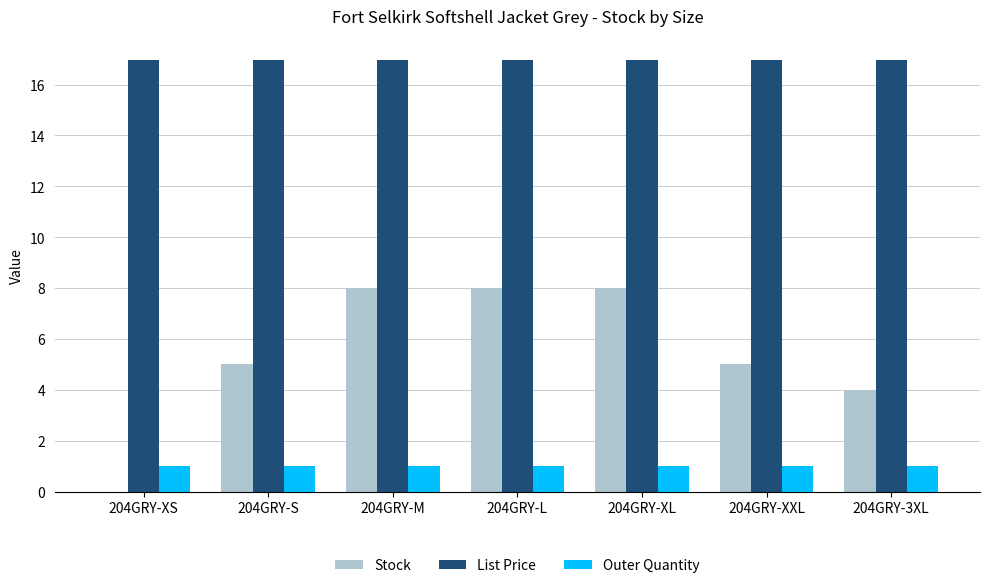

What is the highest value of the Stock series?

8.0